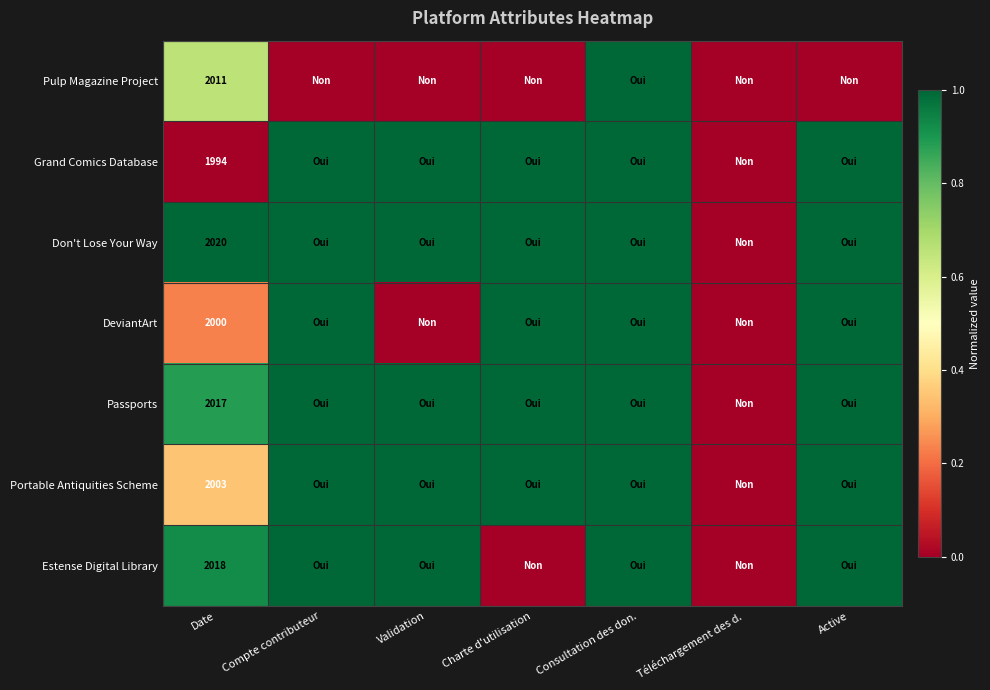

Is it true that Estense Digital Library equals 0.5 at Consultation des don.?

False